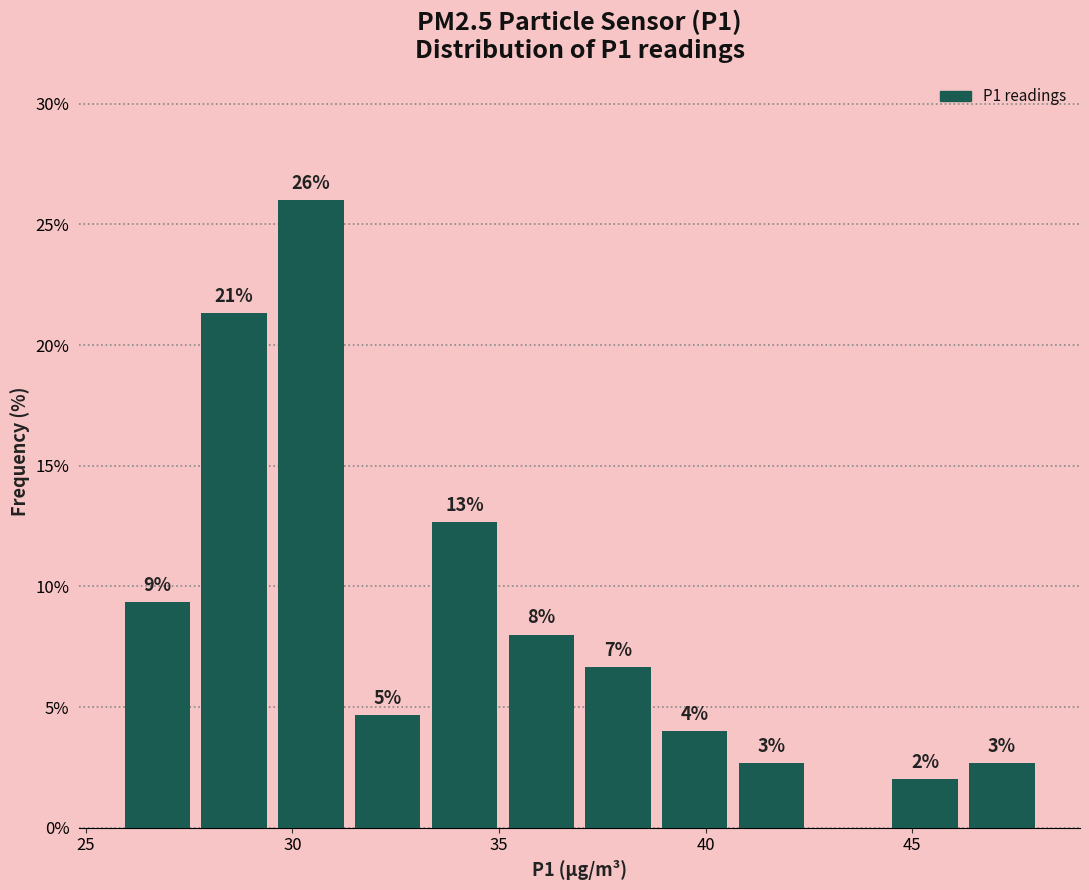

Read against the x-axis, roughly where is the centre of the tallest bar?

30.5